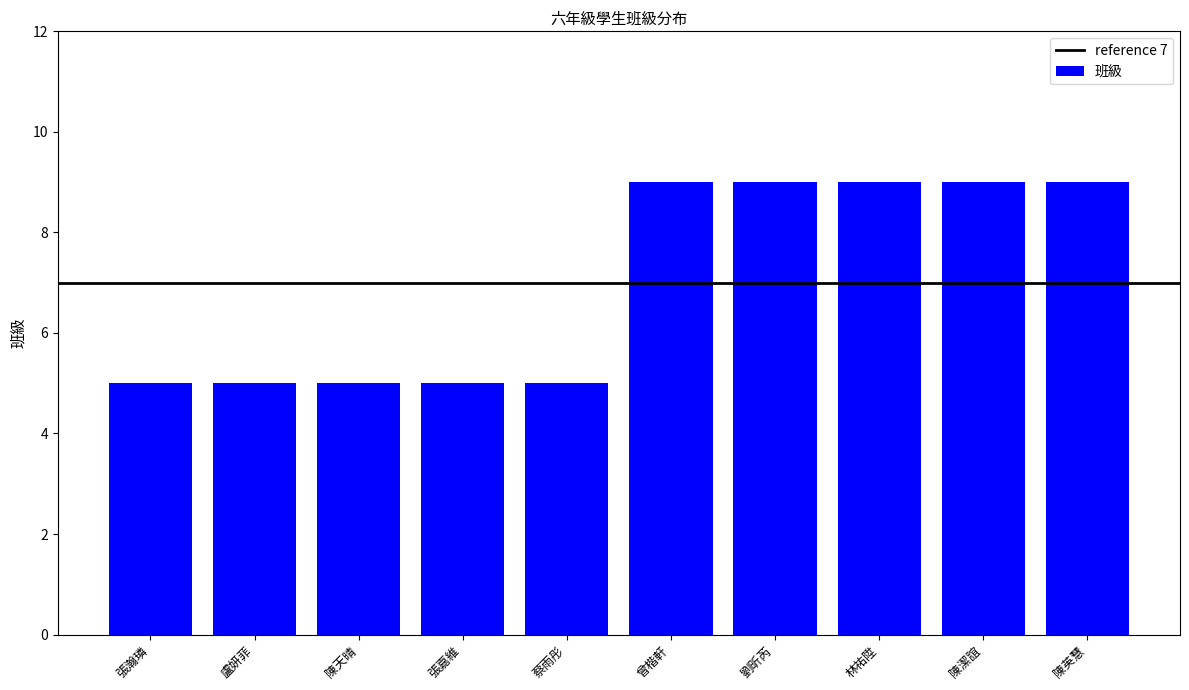

What is the sum of the values at 張嘉維 and 陳天晴?

10